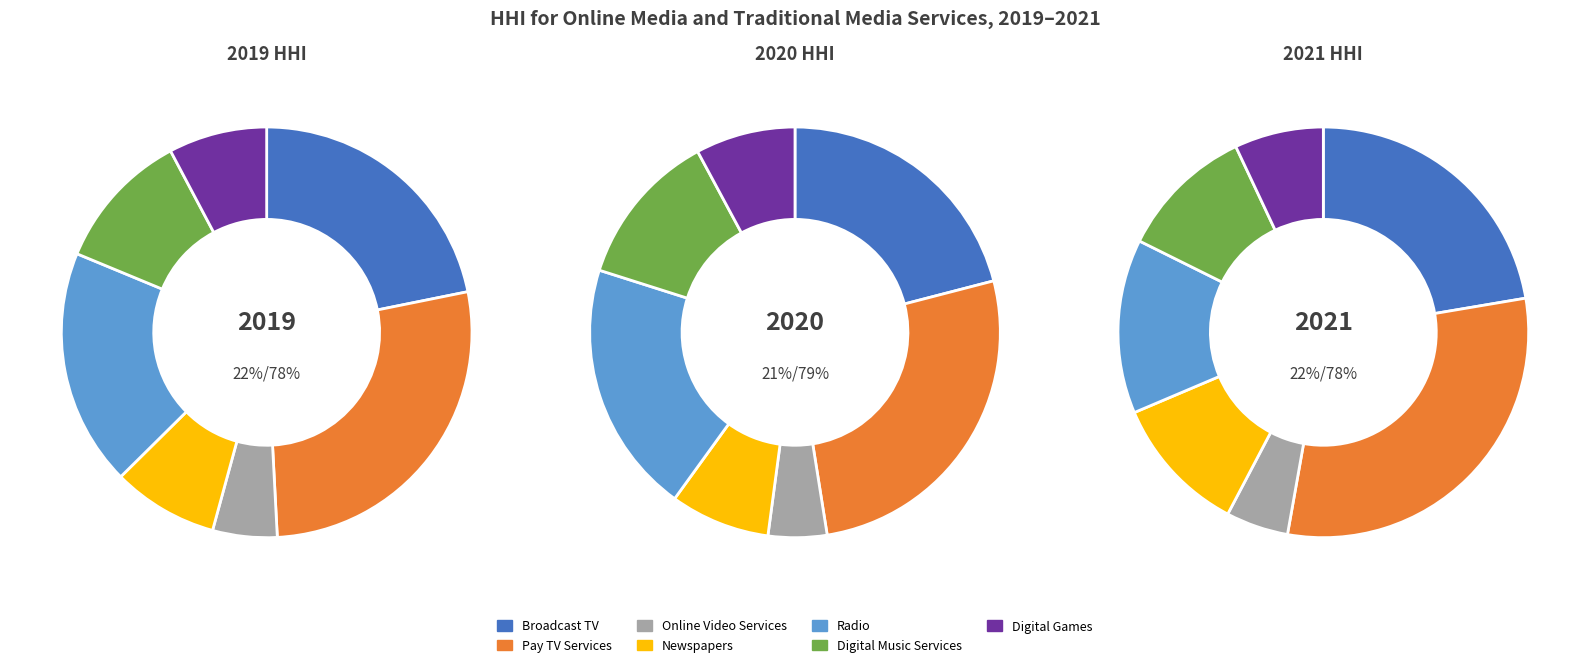

What percentage is the Newspapers slice, to the nearest percent?

11%